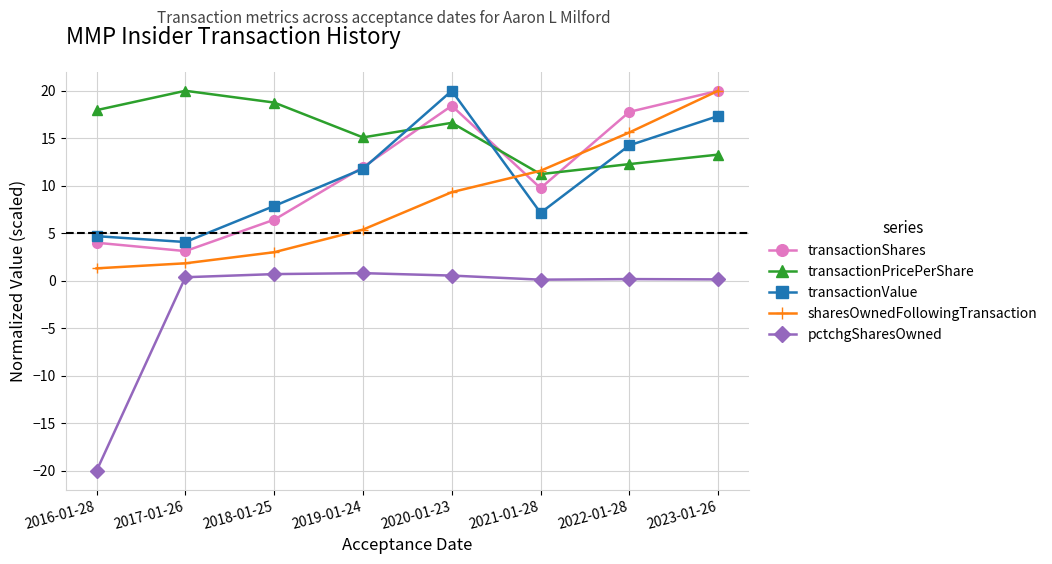

How many lines are shown in the chart?

5